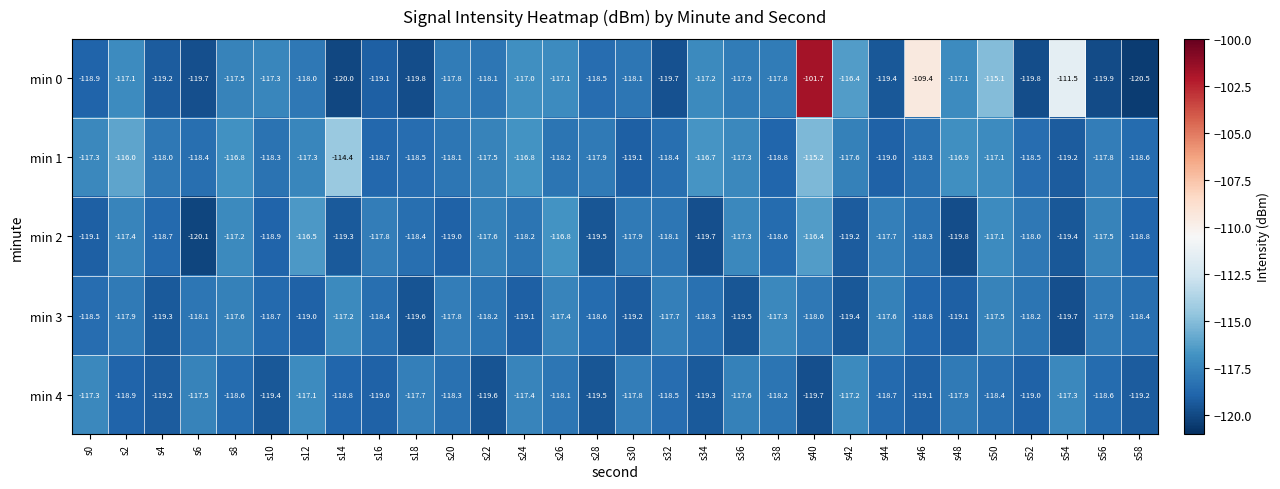

What is the maximum value shown in the chart?

-101.7